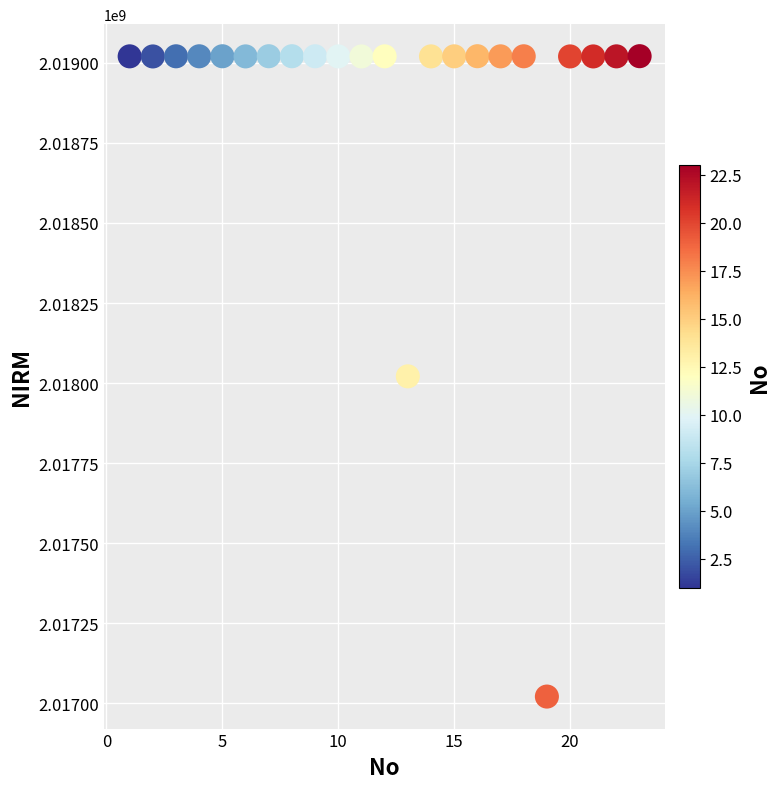

What is the range of Y values (max minus min)?

1999637